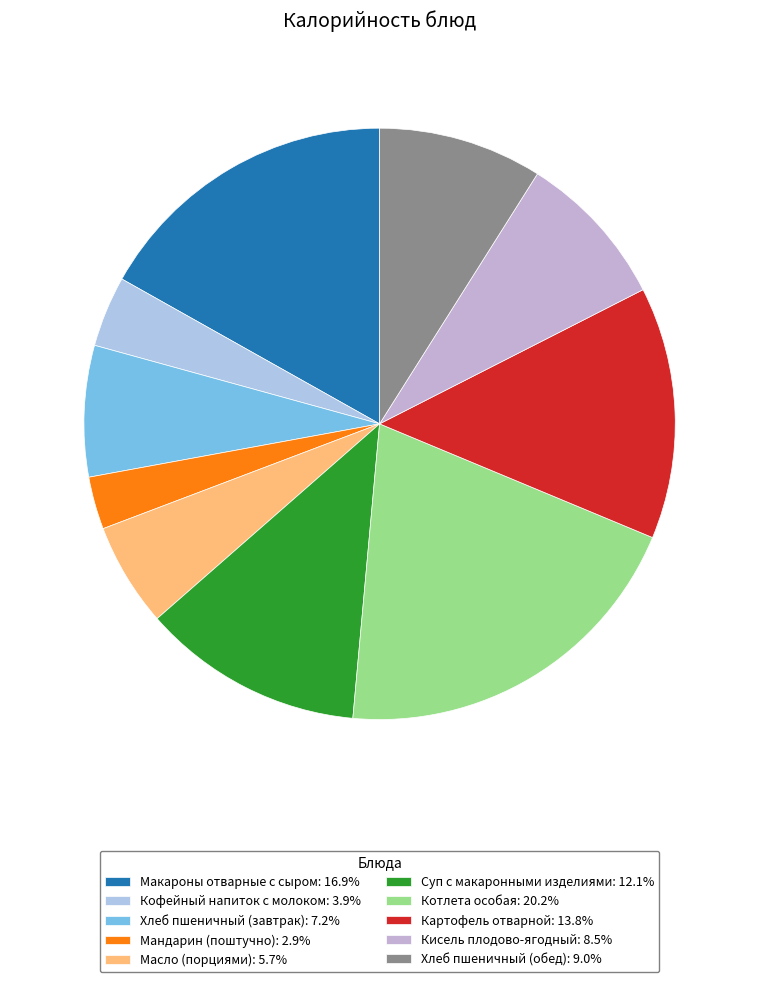

Does Картофель отварной represent more than half of the total?

No